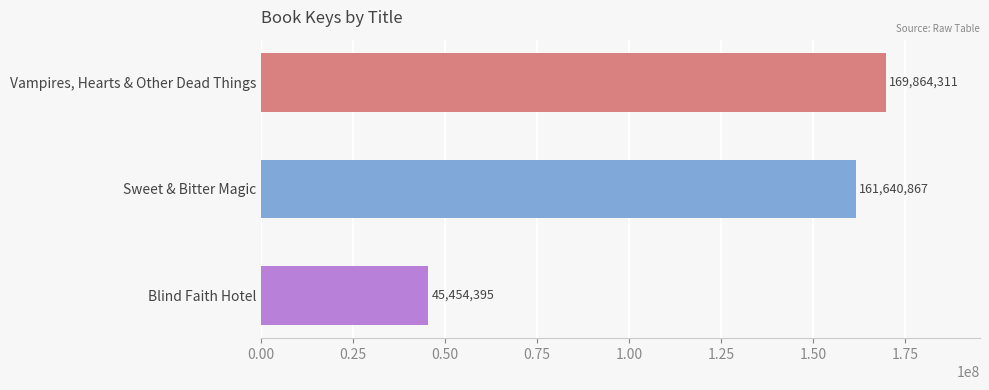

Which label corresponds to the smallest value in the chart?

Blind Faith Hotel